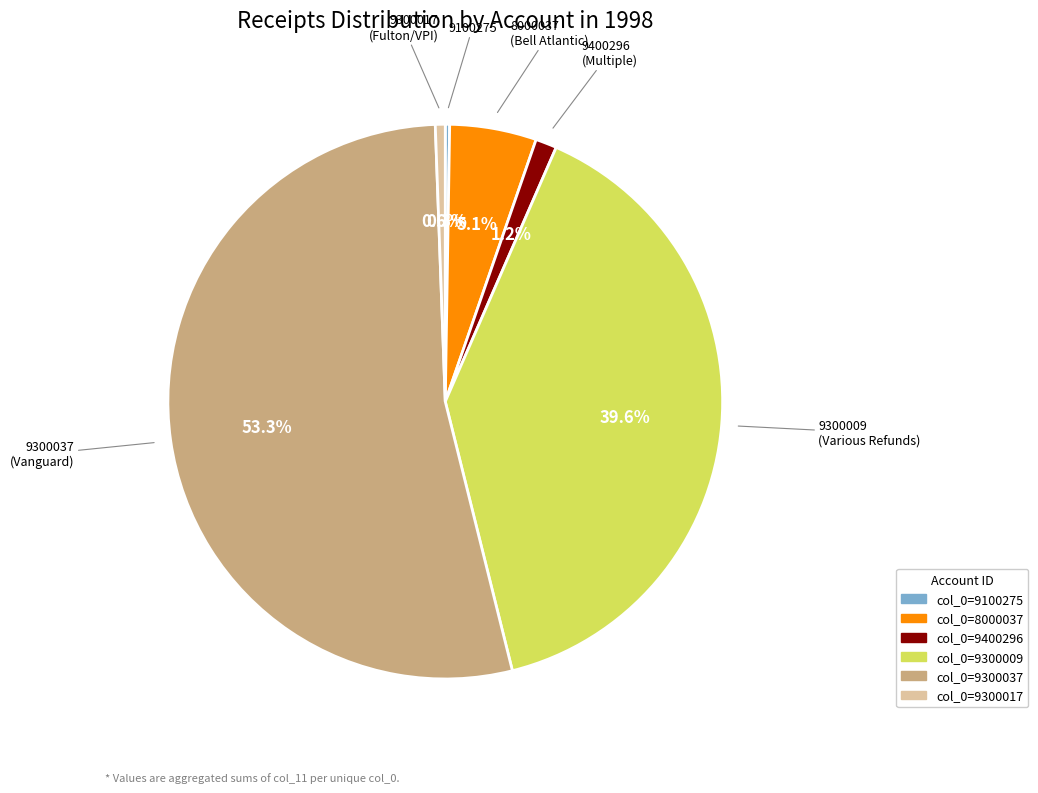

Is there a majority slice in this chart?

Yes